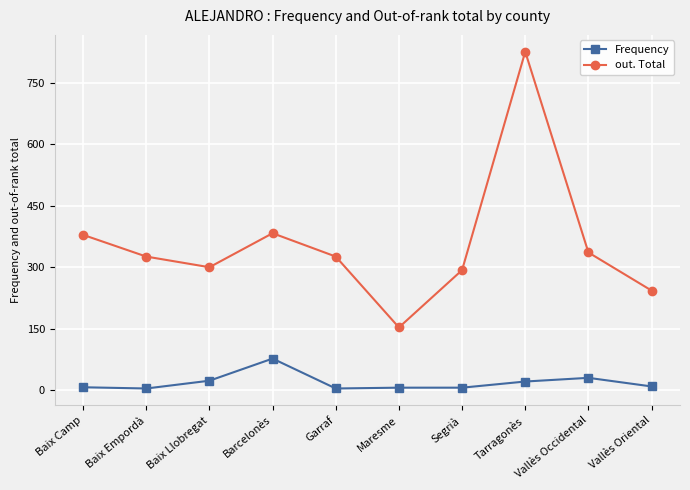

What value does the Frequency series have at Maresme, to the nearest 10?

10